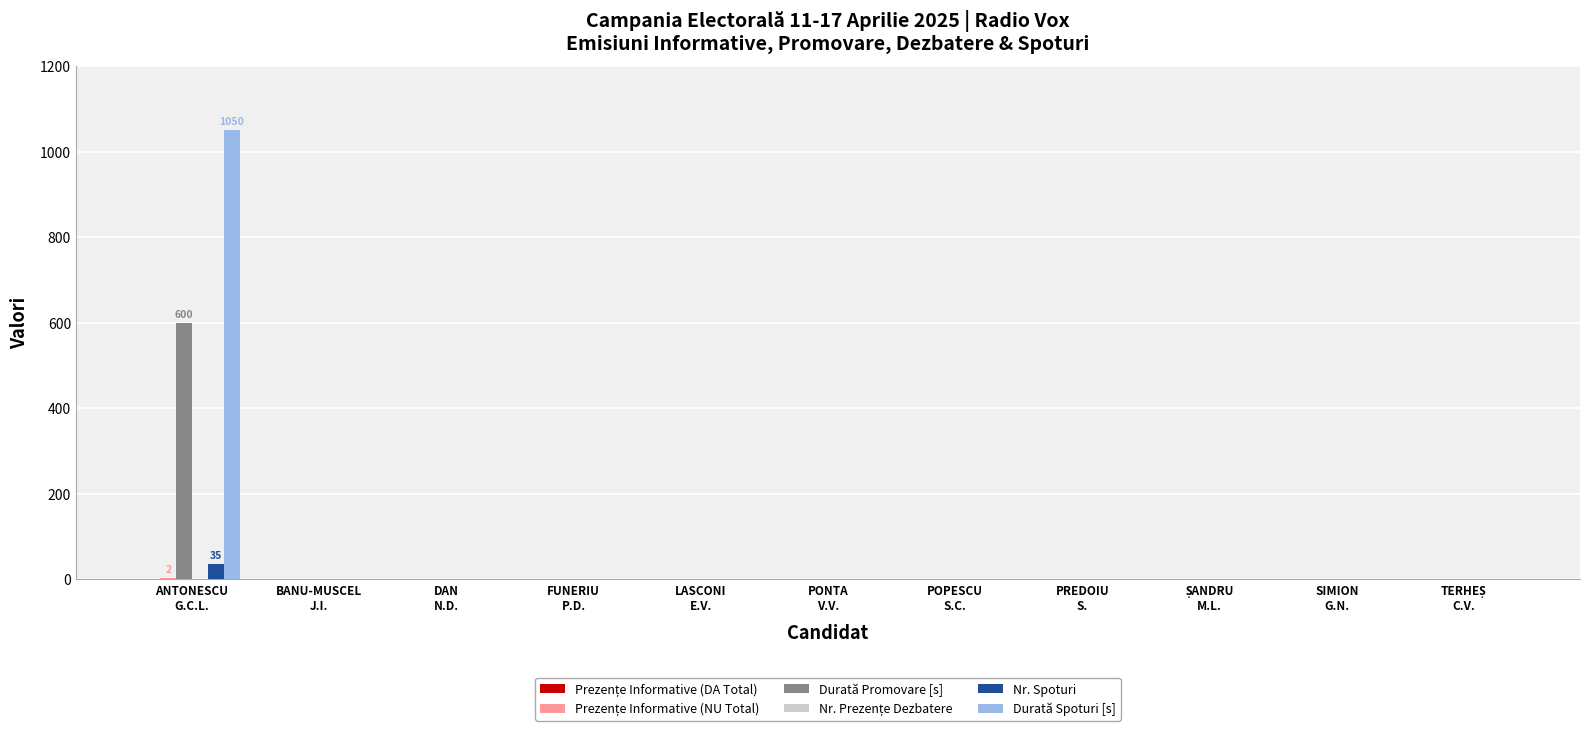

What is the greatest value displayed?

1050